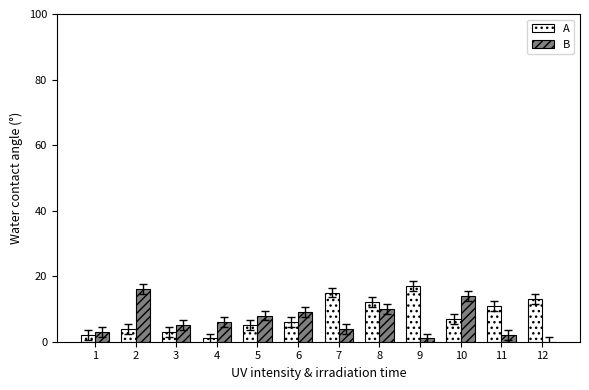

Is it true that B equals 4 at 10?

False